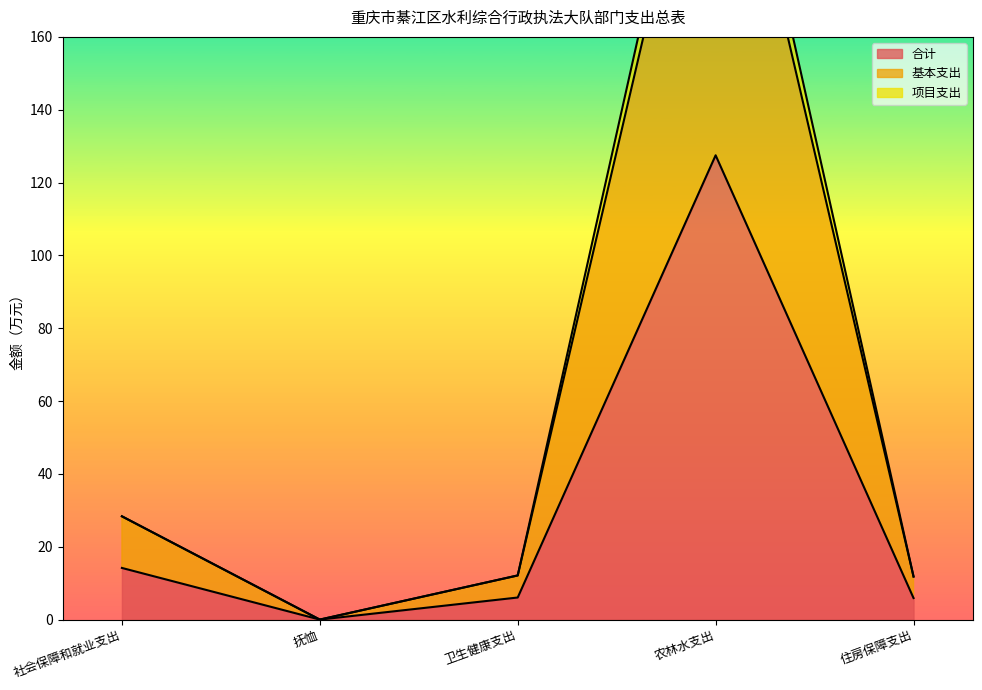

How many values in 项目支出 are above zero?

4